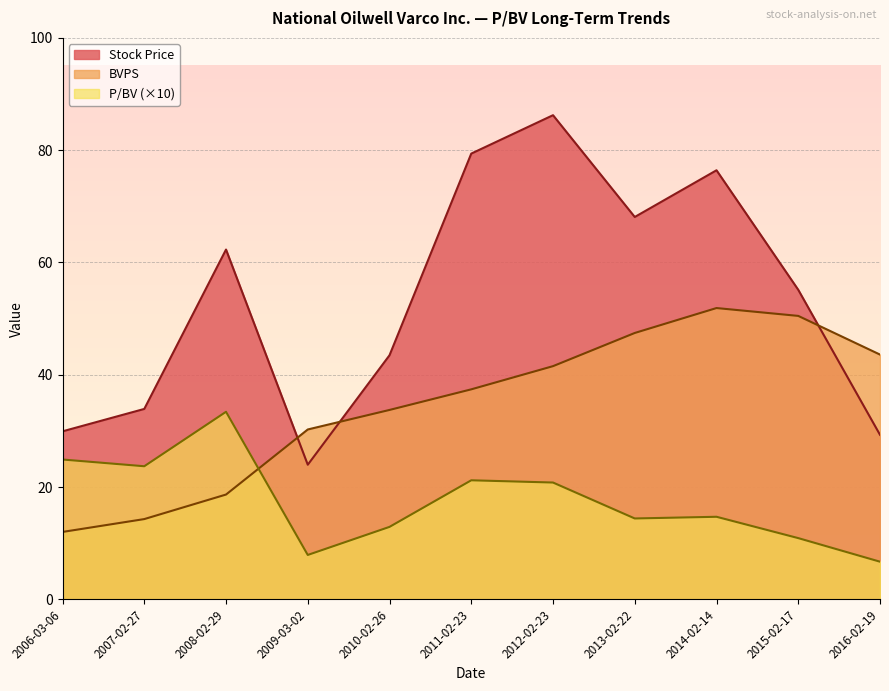

True or false: BVPS has more than 0 points higher than both neighbors.

True